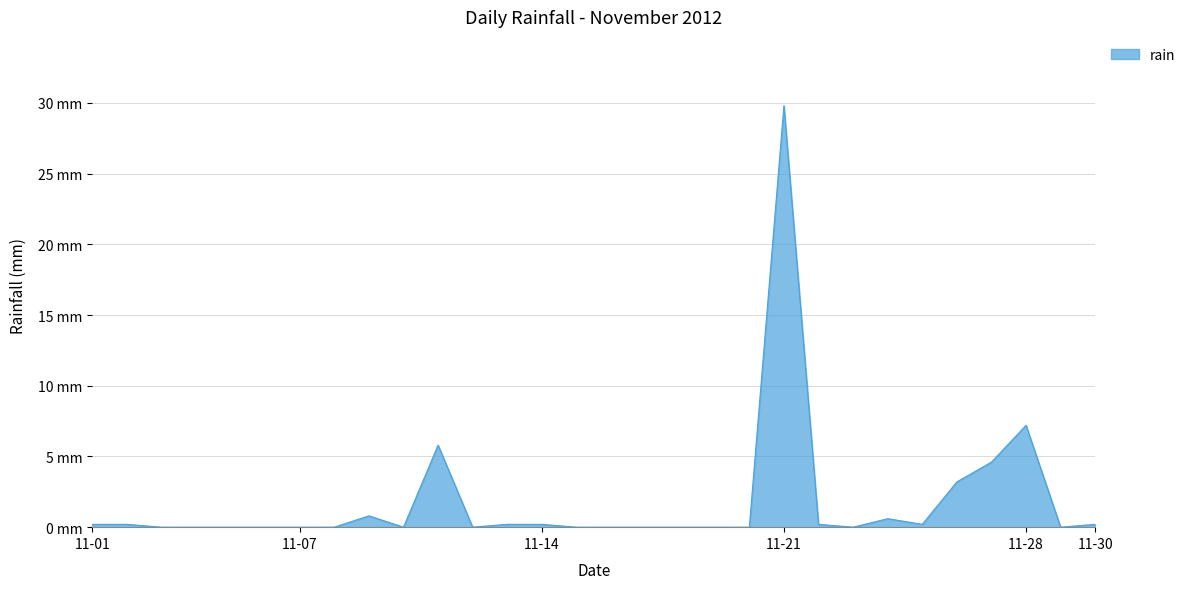

Does the chart display data point markers on the line(s)?

No